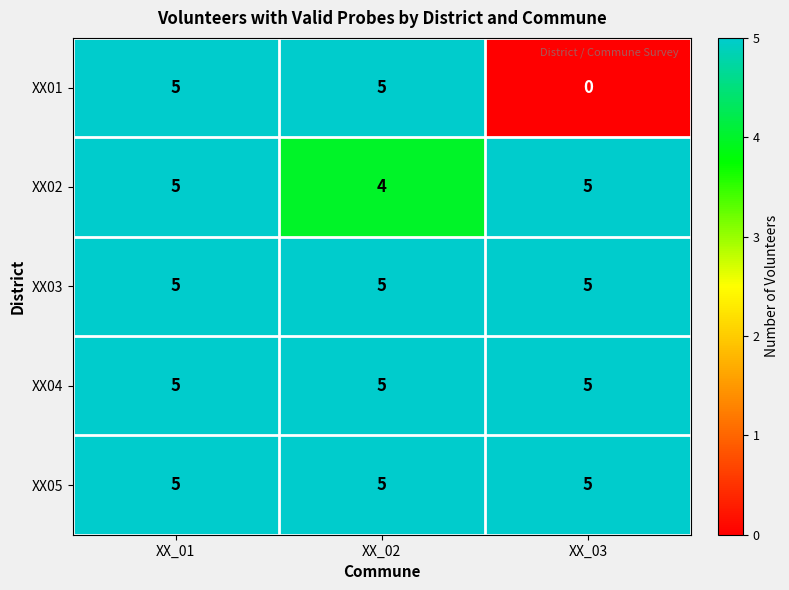

Reading left to right, what are all the values shown in this chart?

XX01: XX_01=5	XX_02=5	XX_03=0
XX02: XX_01=5	XX_02=4	XX_03=5
XX03: XX_01=5	XX_02=5	XX_03=5
XX04: XX_01=5	XX_02=5	XX_03=5
XX05: XX_01=5	XX_02=5	XX_03=5